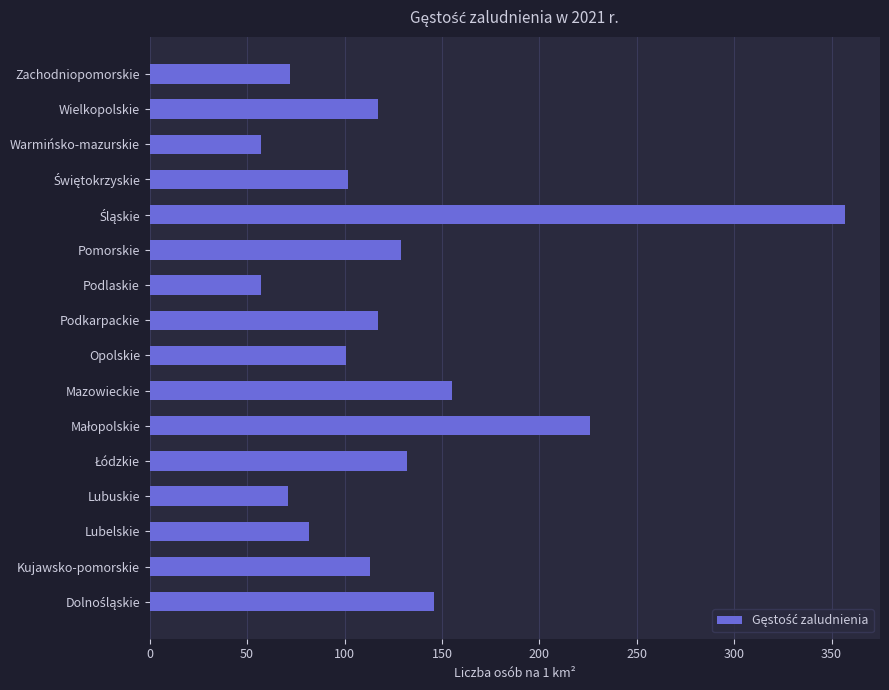

Approximately how many times larger is the value at Podkarpackie compared to Warmińsko-mazurskie?

2.1